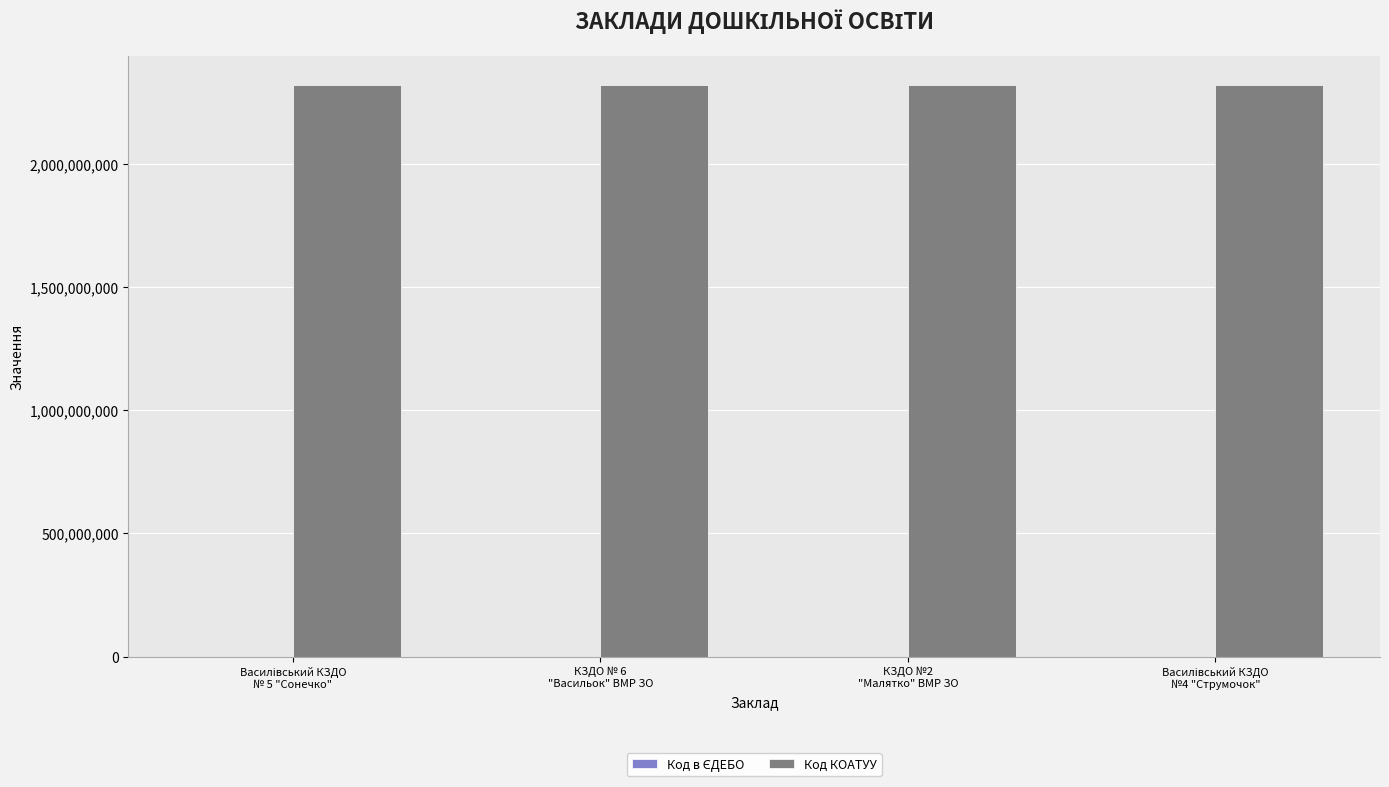

What is the maximum value shown in the chart?

2320910100